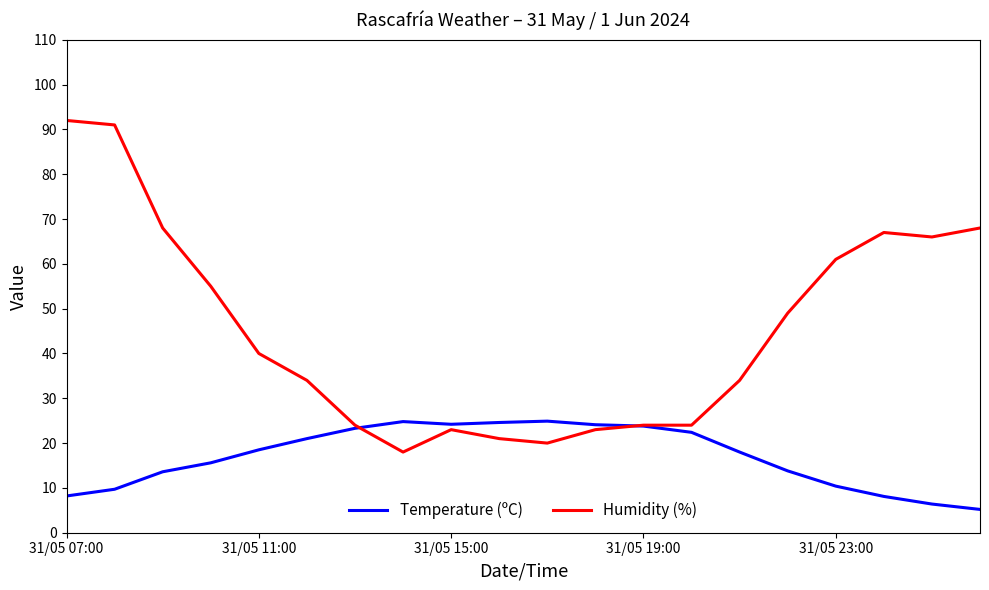

Which series has the largest total across all categories?

Humidity (%)